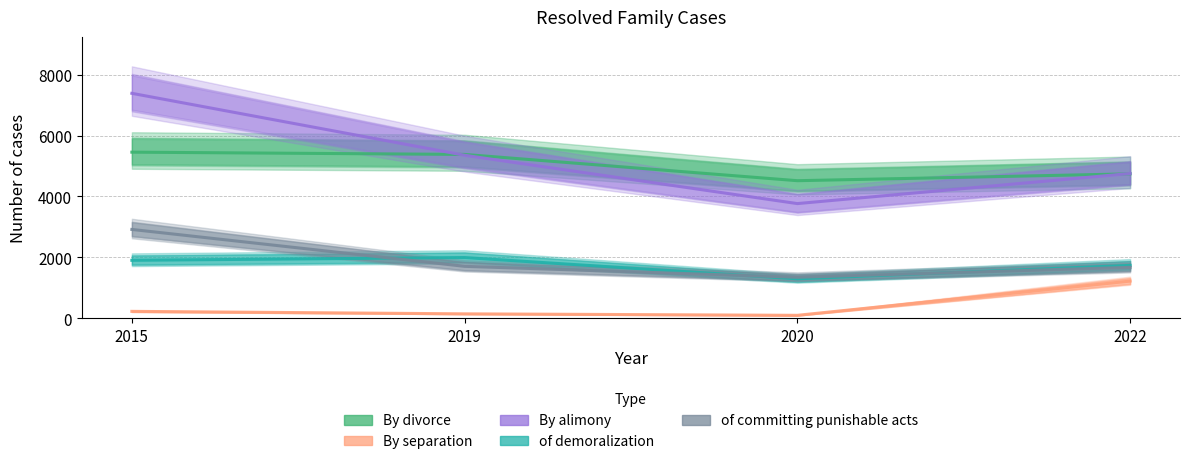

Is it true that By alimony equals 3765 at 2020?

True